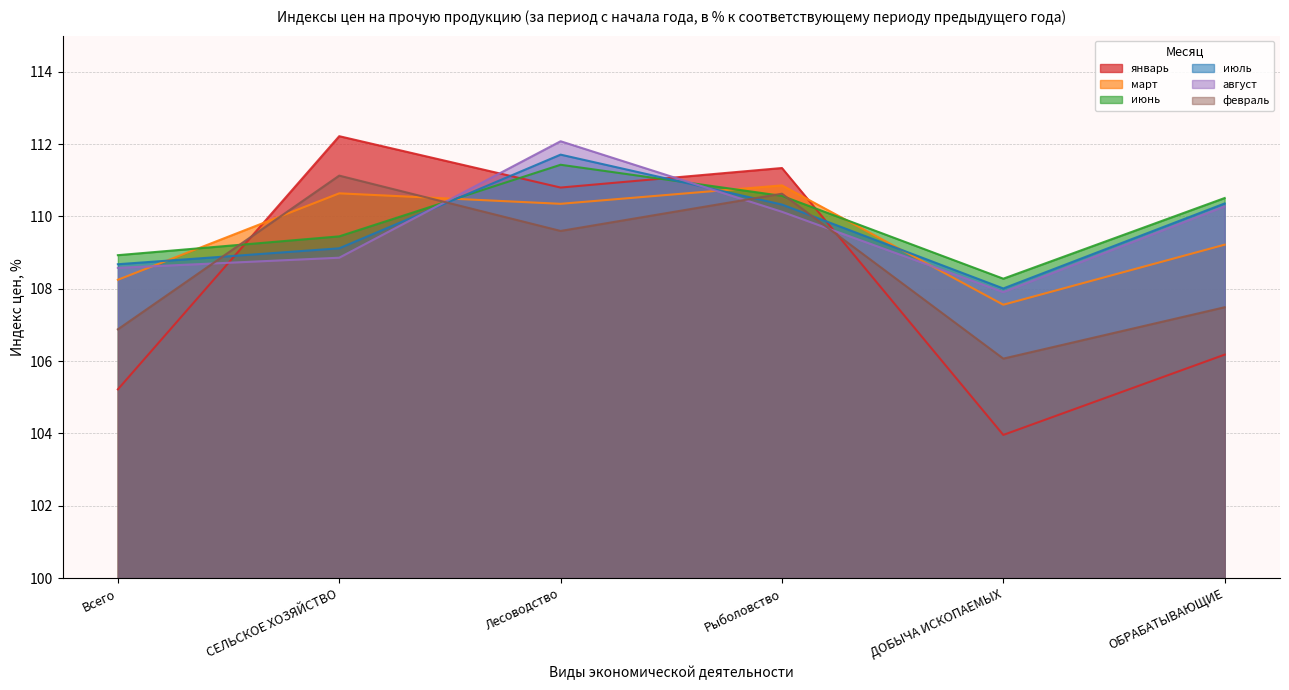

At which category is the sum across all series the highest?

Лесоводство